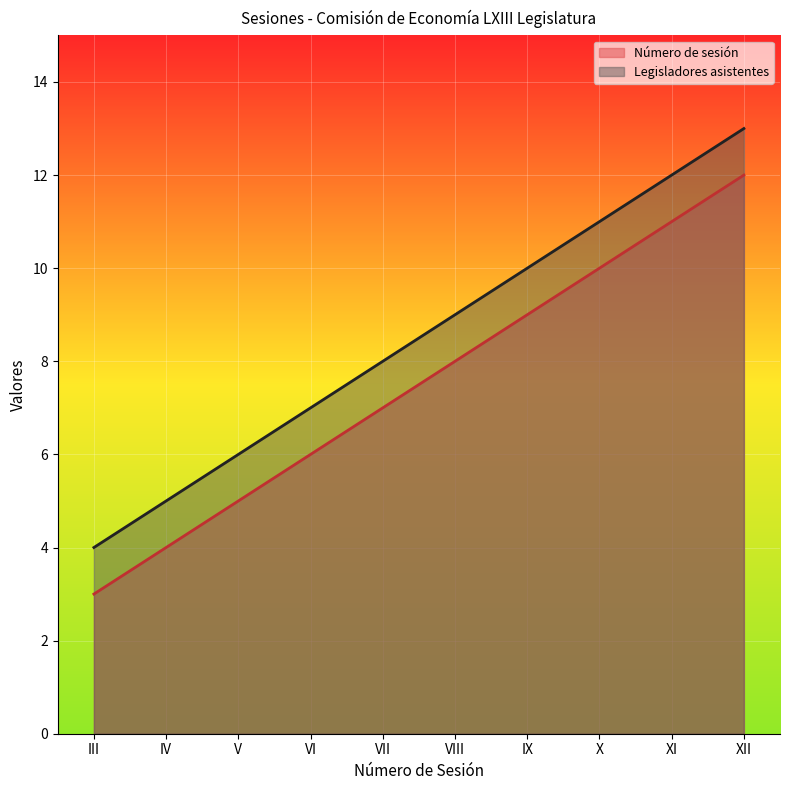

What is the difference between the highest and lowest values at X?

1